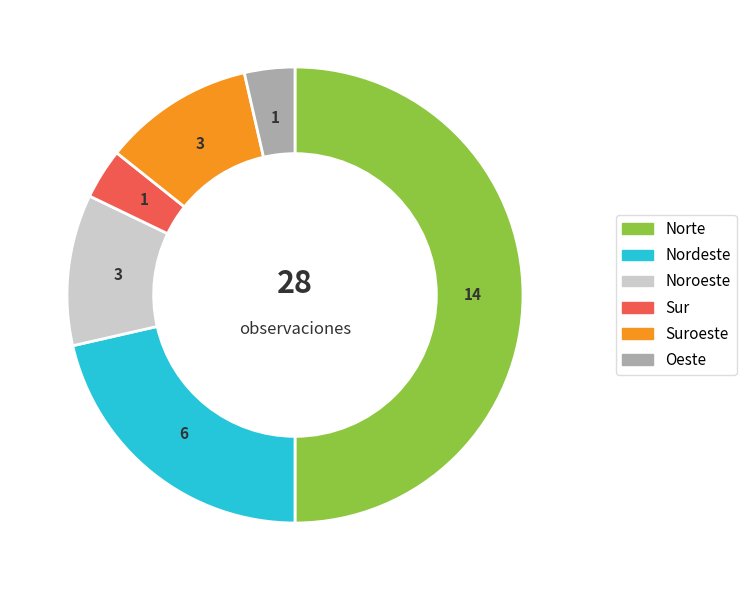

Is the sum of Oeste and Noroeste greater than half?

No